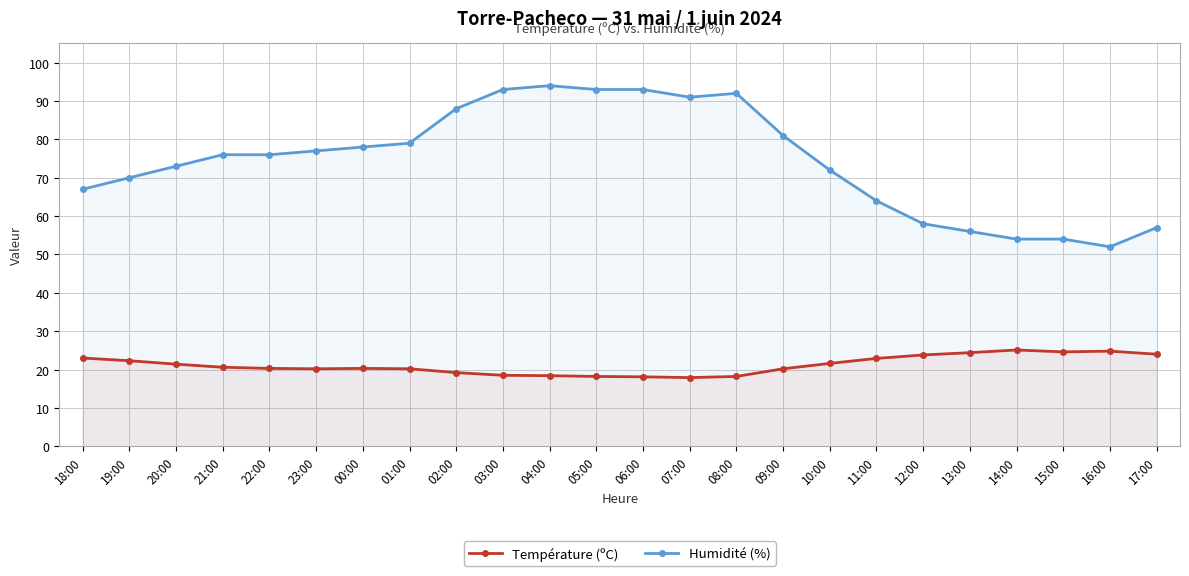

Count the number of data series in this chart.

2